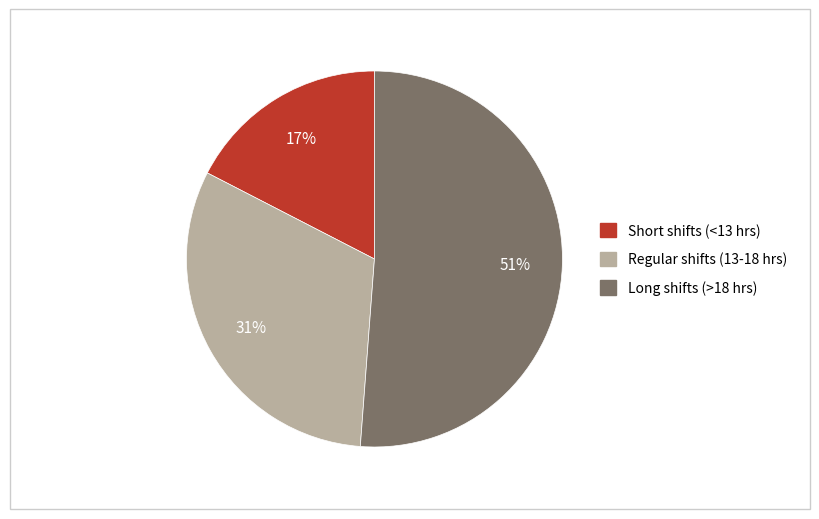

How many segments does this pie chart have?

3